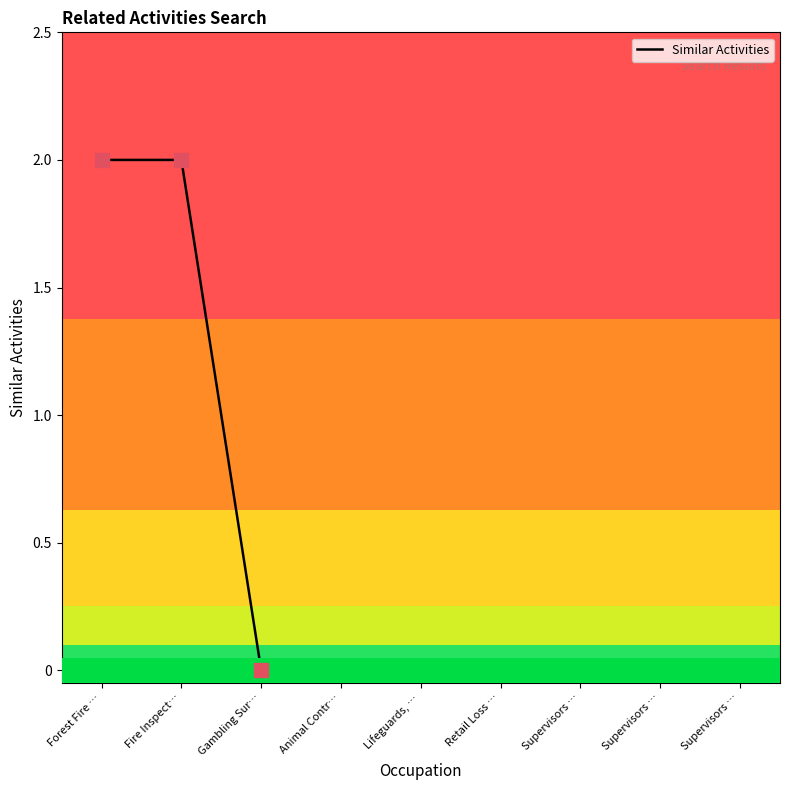

List the labels in order of value, largest first.

Forest Fire …, Fire Inspect…, Gambling Sur…, Animal Contr…, Lifeguards, …, Retail Loss …, Supervisors …, Supervisors …, Supervisors …